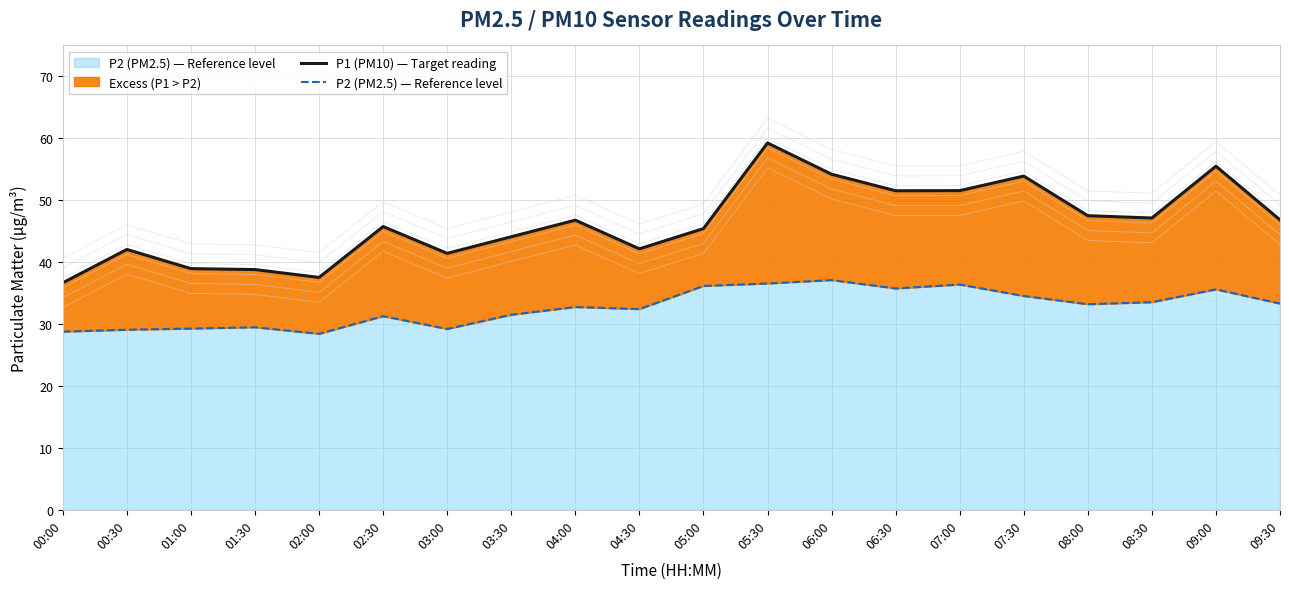

True or false: P2 (PM2.5) — Reference level and P1 (PM10) — Target reading cross at least once.

False